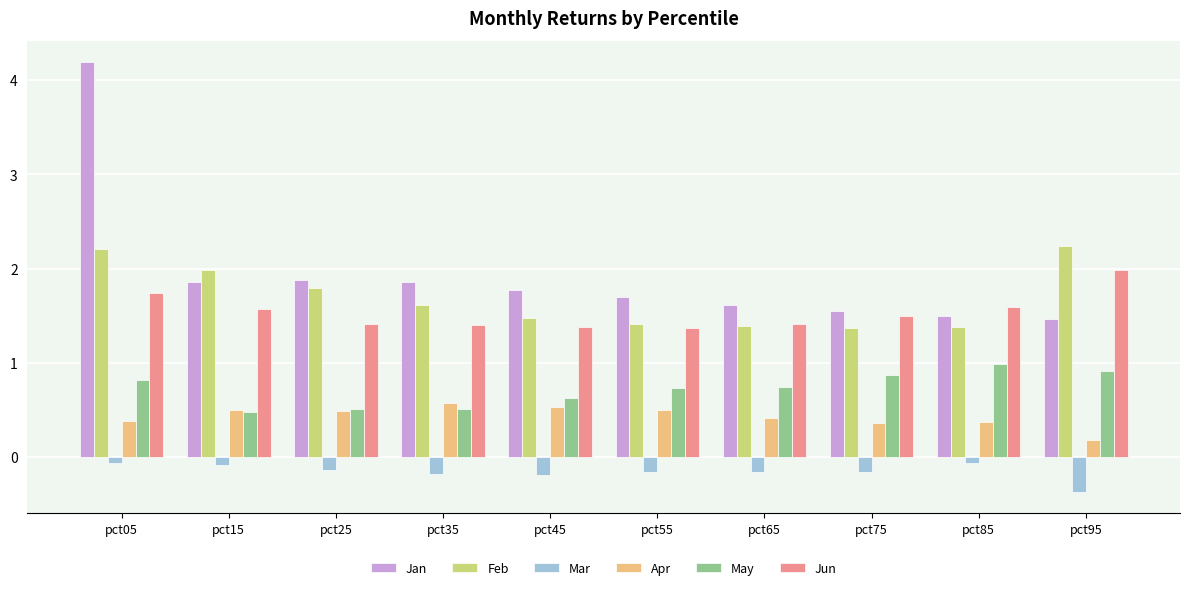

Rank the series at pct05 from lowest to highest value.

Mar, Apr, May, Jun, Feb, Jan